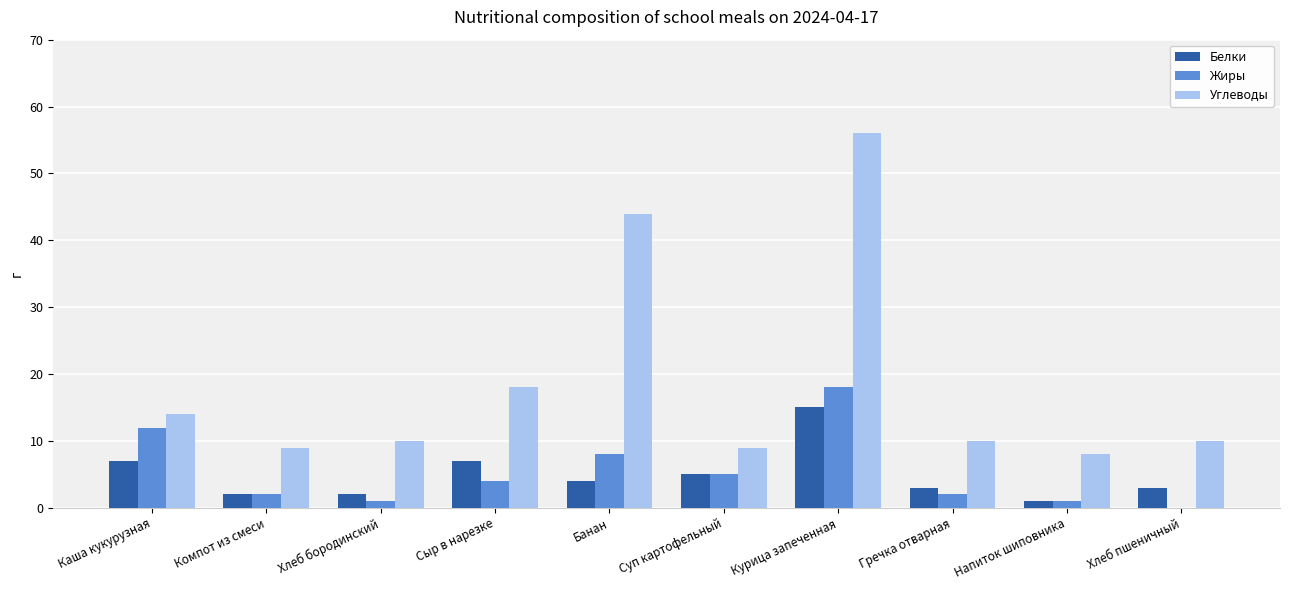

What is the sum of all Углеводы values?

188